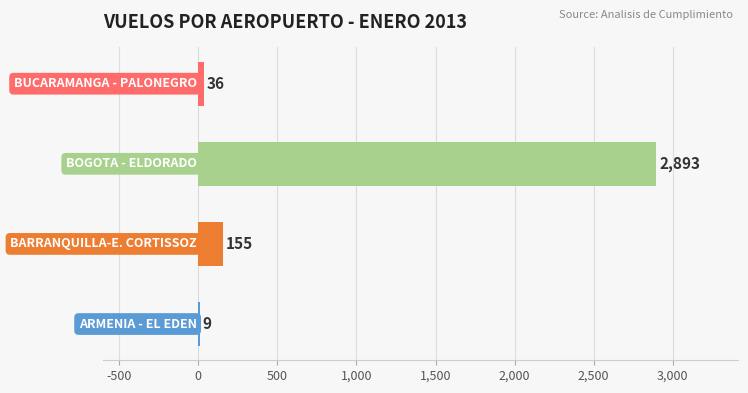

What is the maximum value shown in the chart?

2893